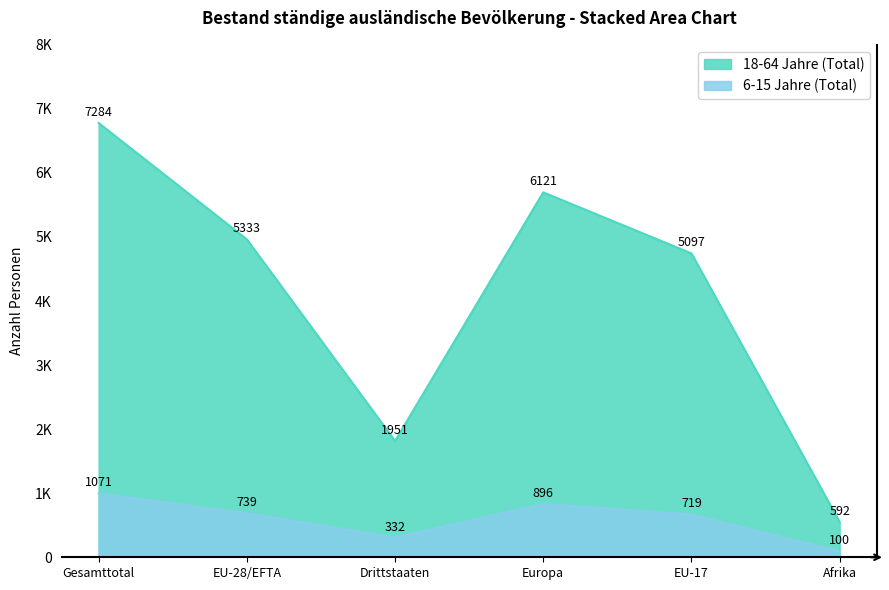

What is the label of the 3rd point from the left?

Drittstaaten